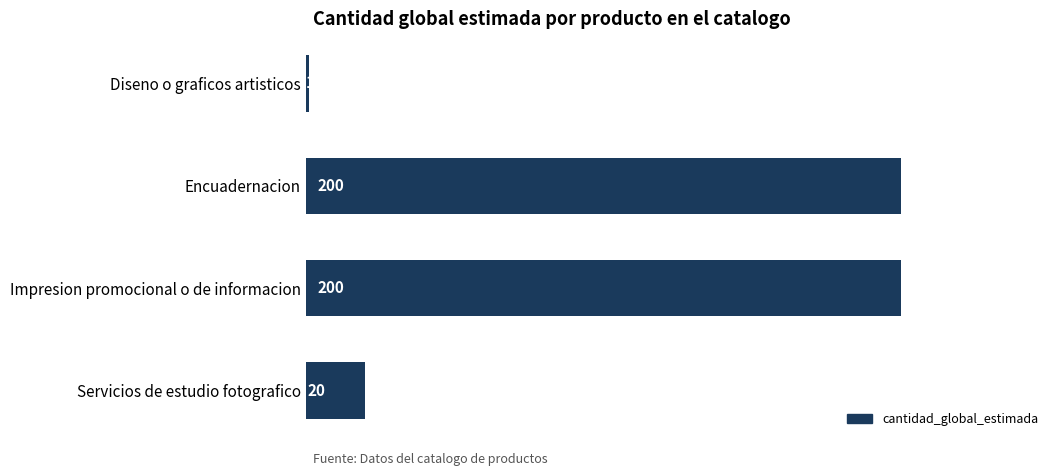

True or false: the data shows 1 at Diseno o graficos artisticos.

True